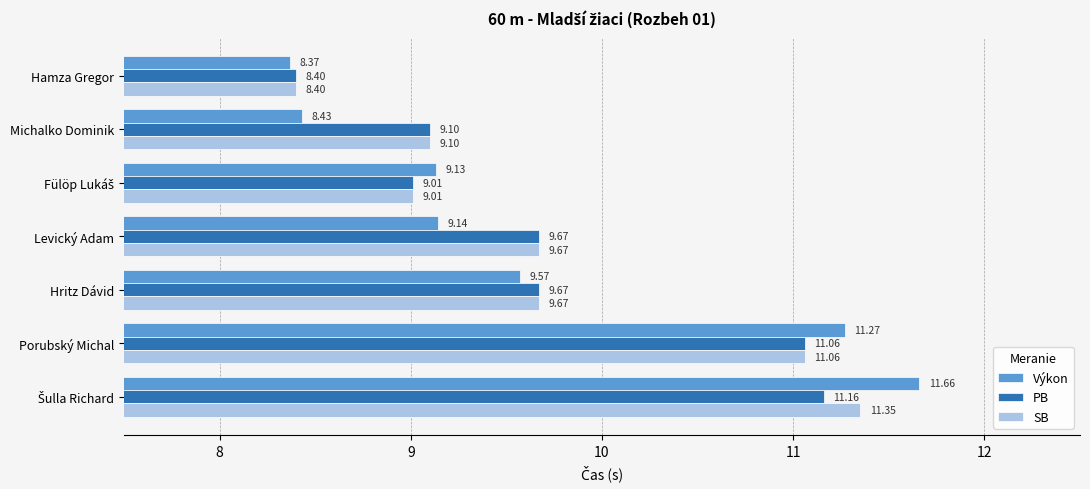

Rank the series by their average value, from highest to lowest.

SB, PB, Výkon